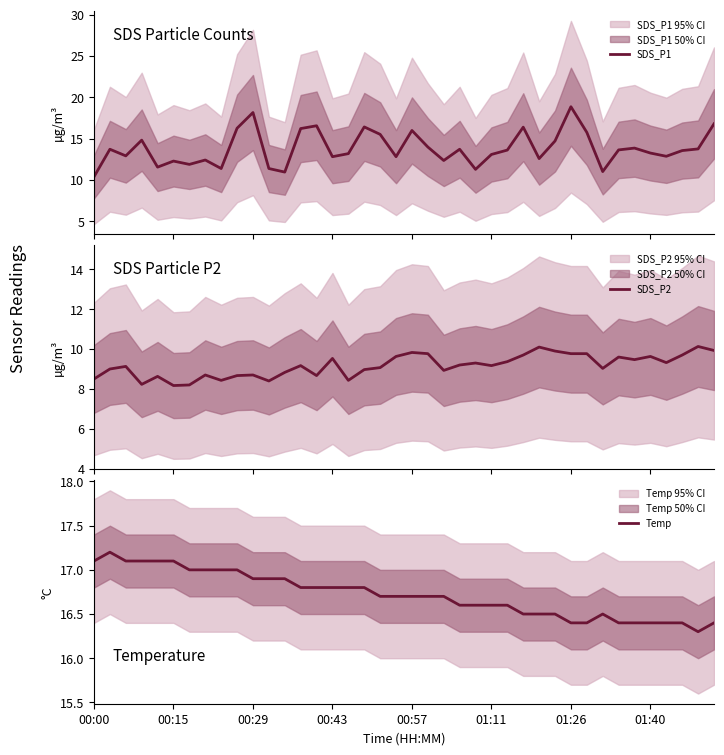

What position from the left is 19?

20